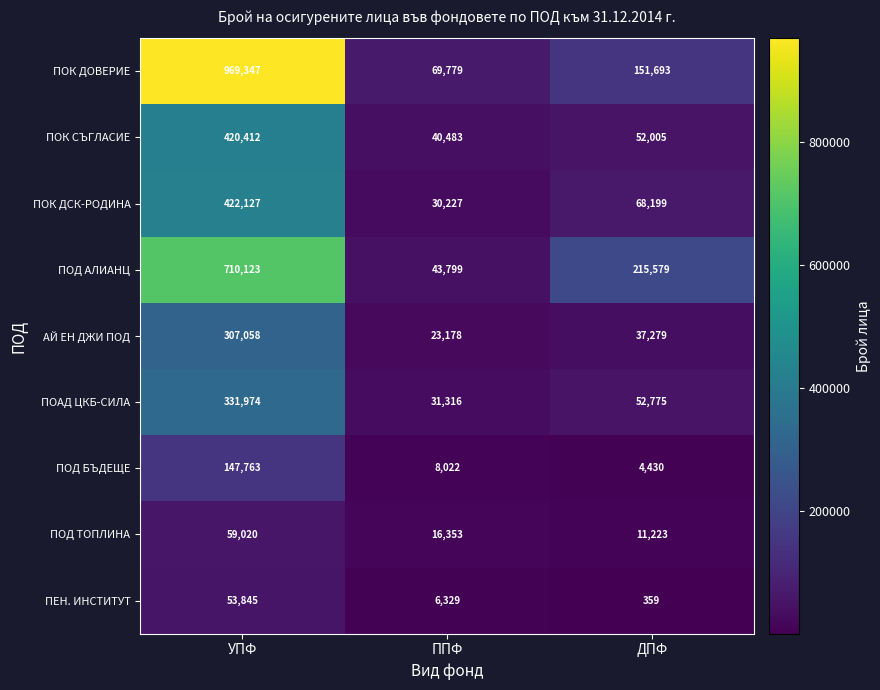

Where is ПОД ТОПЛИНА nearest to the value 35121?

ППФ